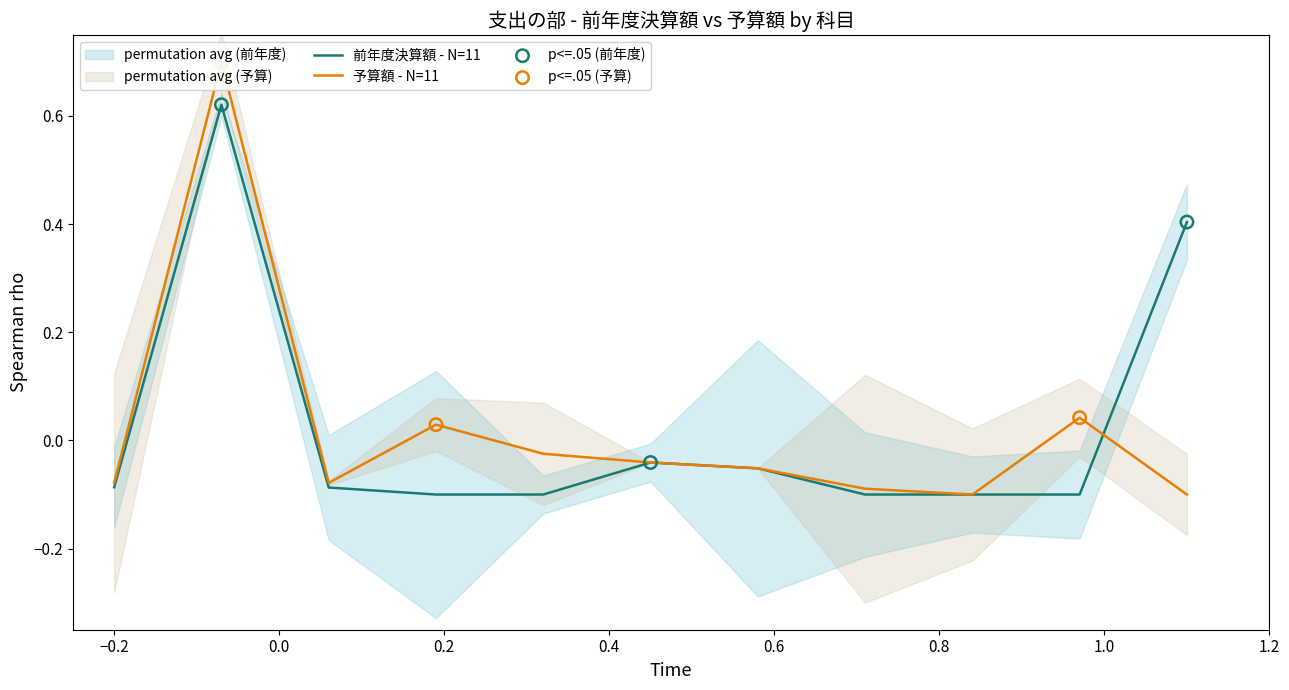

What are all the series names shown in the legend?

前年度決算額, 予算額